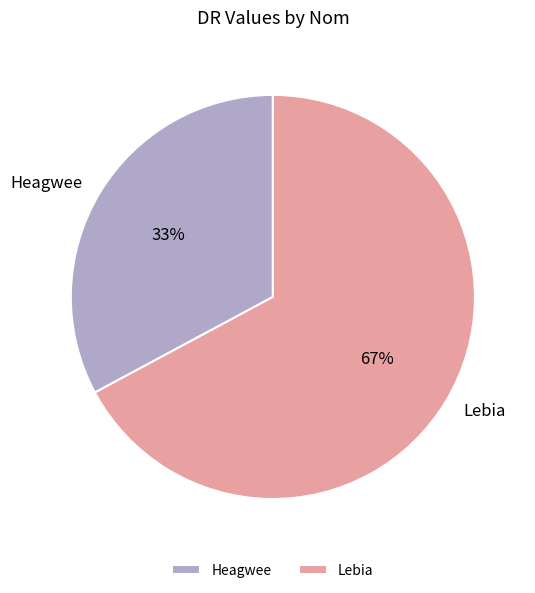

To the nearest percent, what is the combined percentage of Heagwee and Lebia?

100%